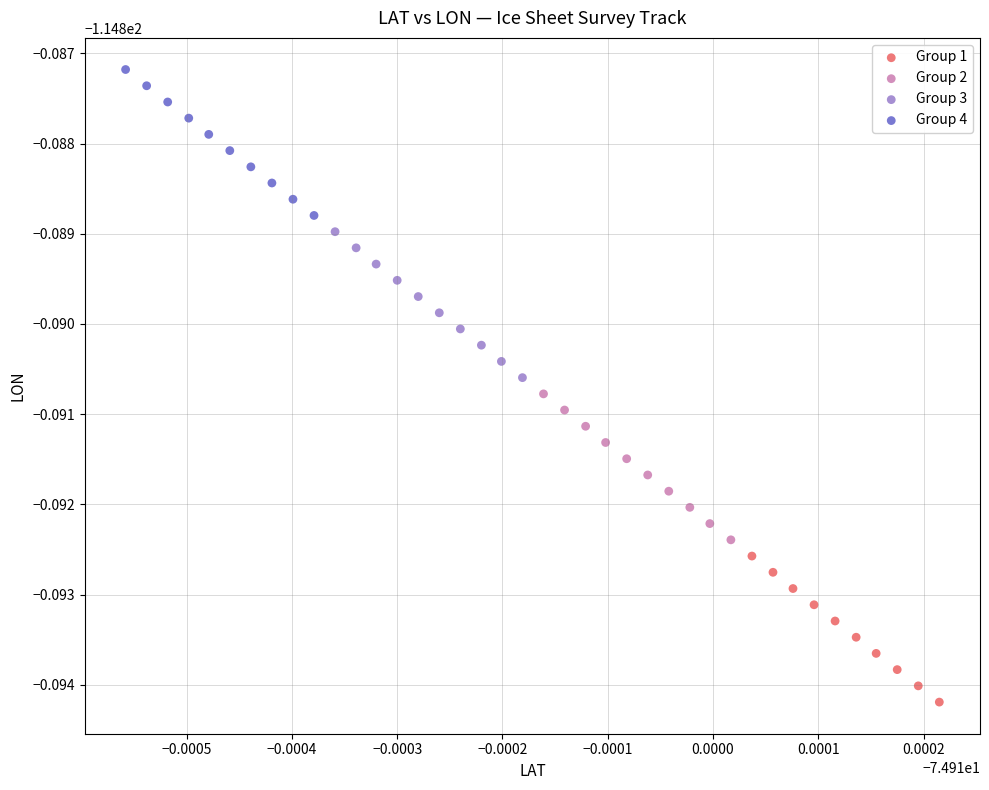

Which series contains the lowest Y value?

Group 1